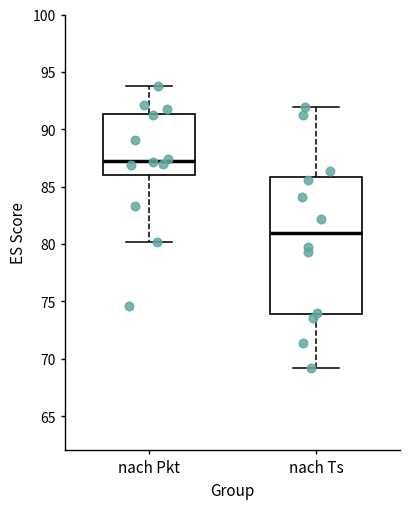

Which box is the tallest, from its lower edge to its upper edge?

nach Ts